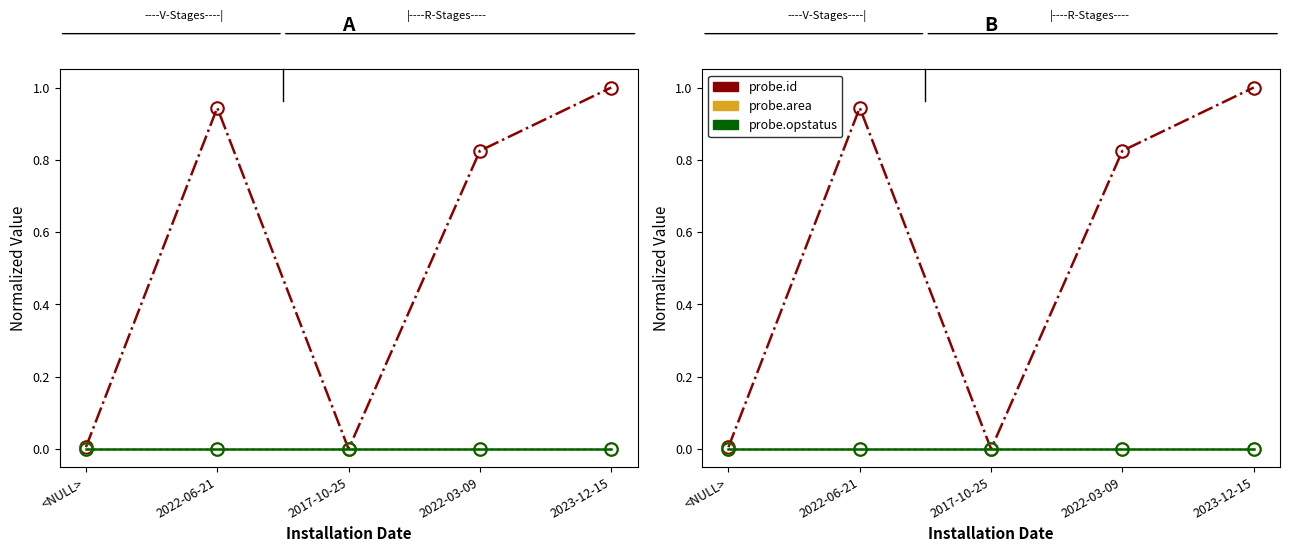

True or false: probe.id has a value of 0.0 at 2017-10-25.

True